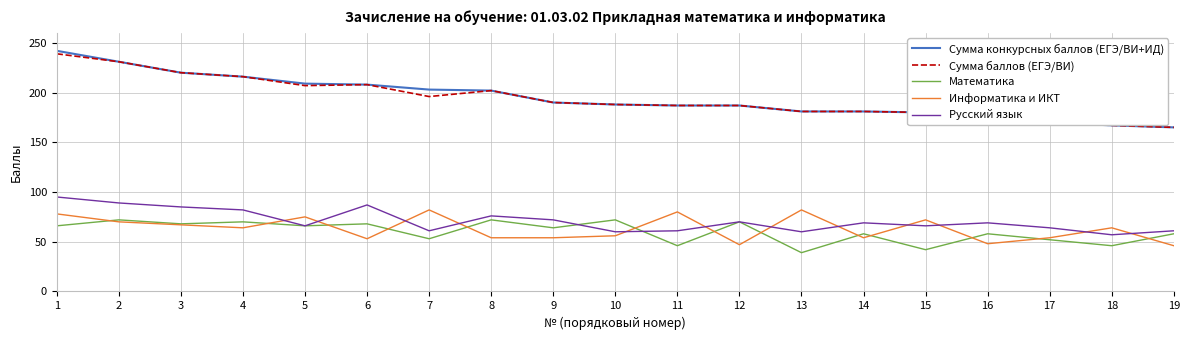

Is it true that Сумма баллов (ЕГЭ/ВИ) equals 190 at 9?

True